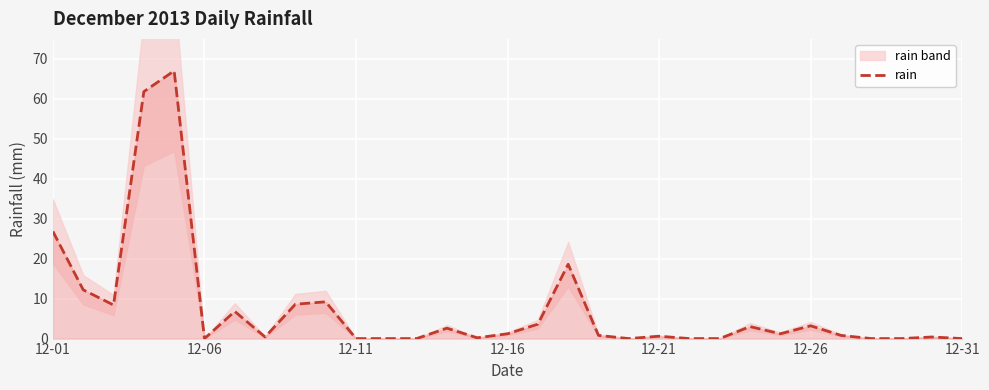

Is this an area chart (filled region under the line)?

No